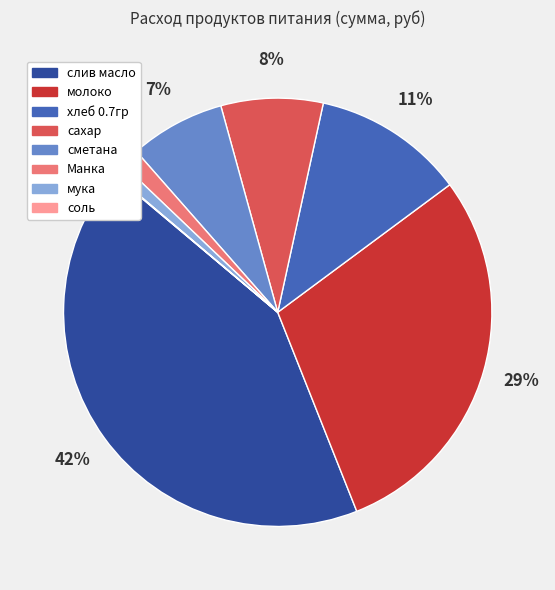

Is the sum of слив масло and молоко greater than half?

Yes